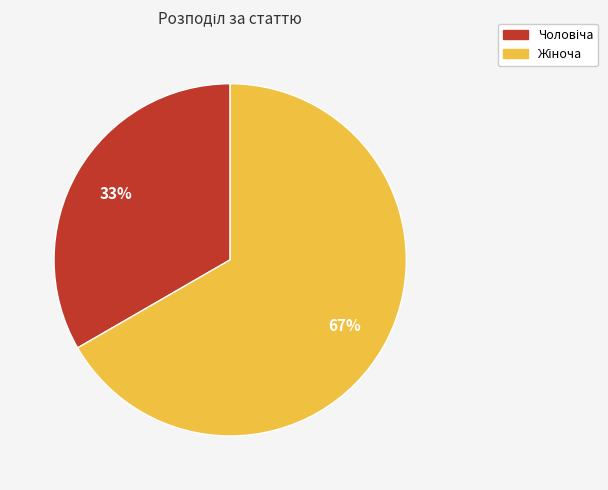

Is there any slice that represents more than half of the pie?

Yes